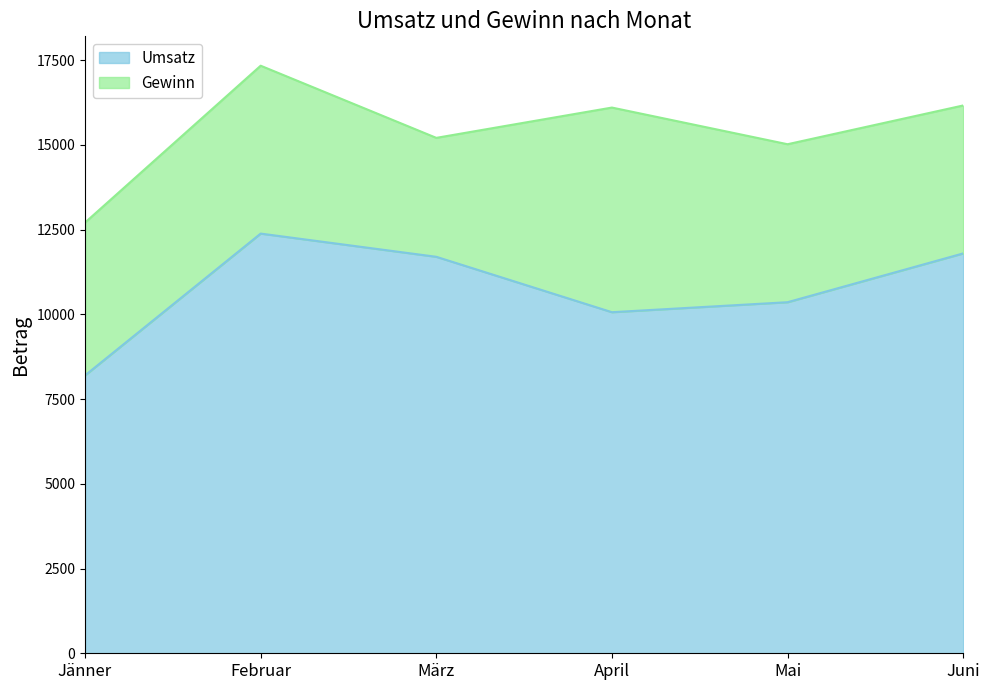

What is the sum of the values at Mai and Februar?

22745